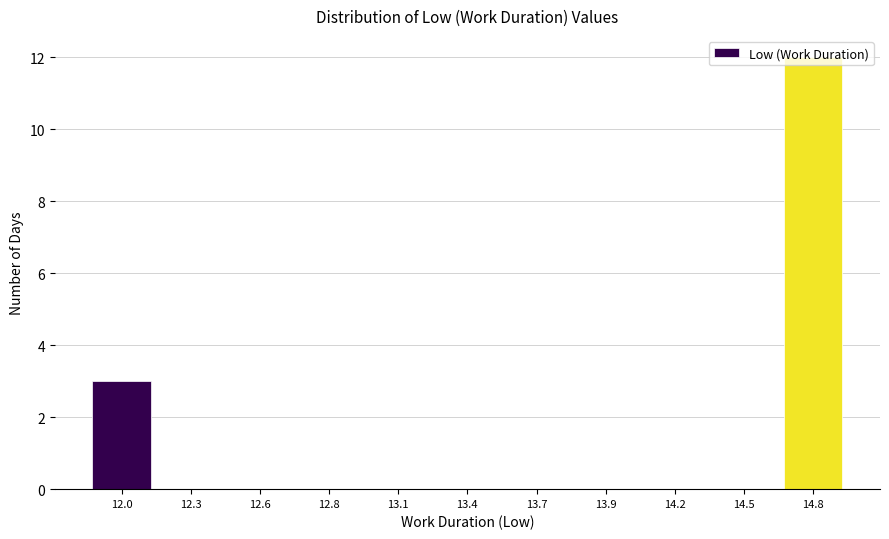

What is the sum of all values?

15